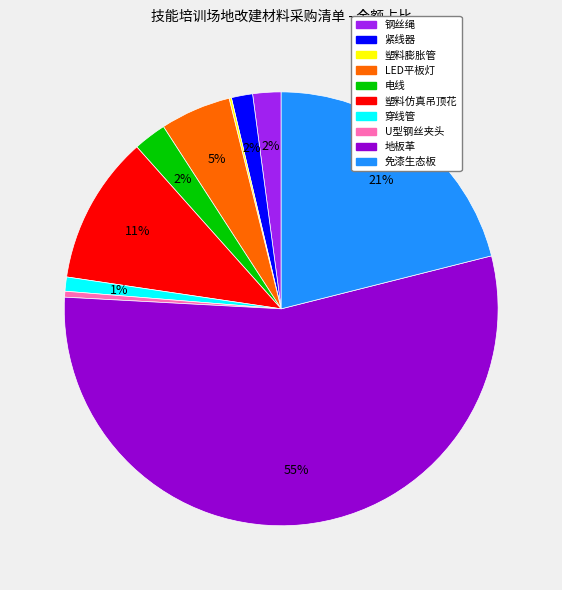

To the nearest percent, what is the average slice percentage?

10%